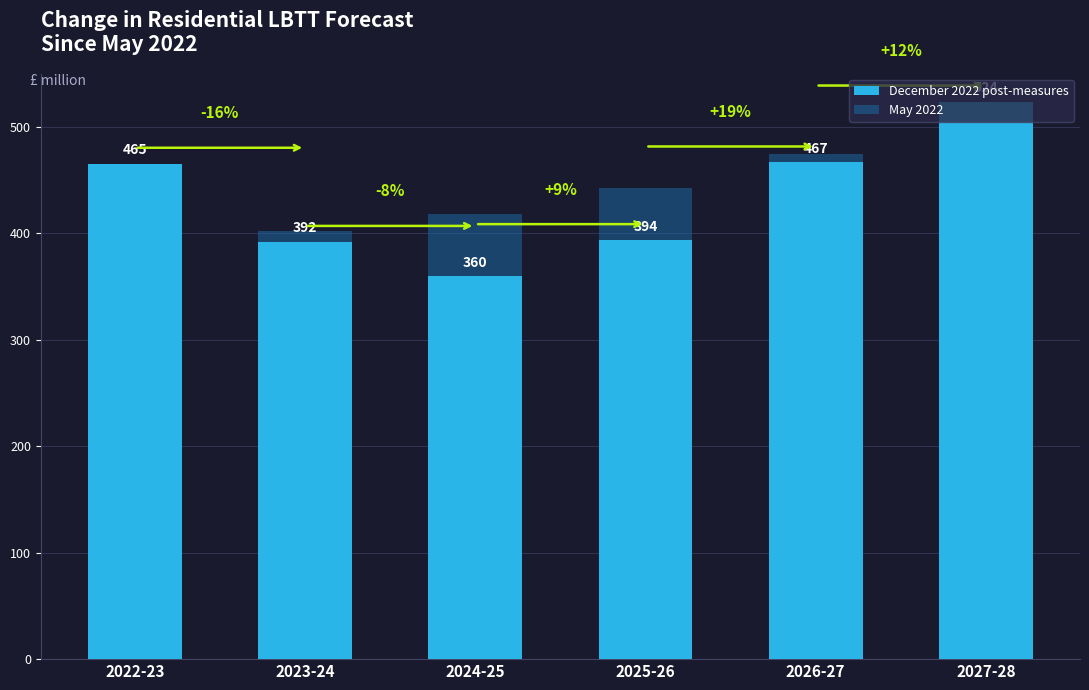

The value of May 2022 at 2023-24 is 203.3. True or false?

False